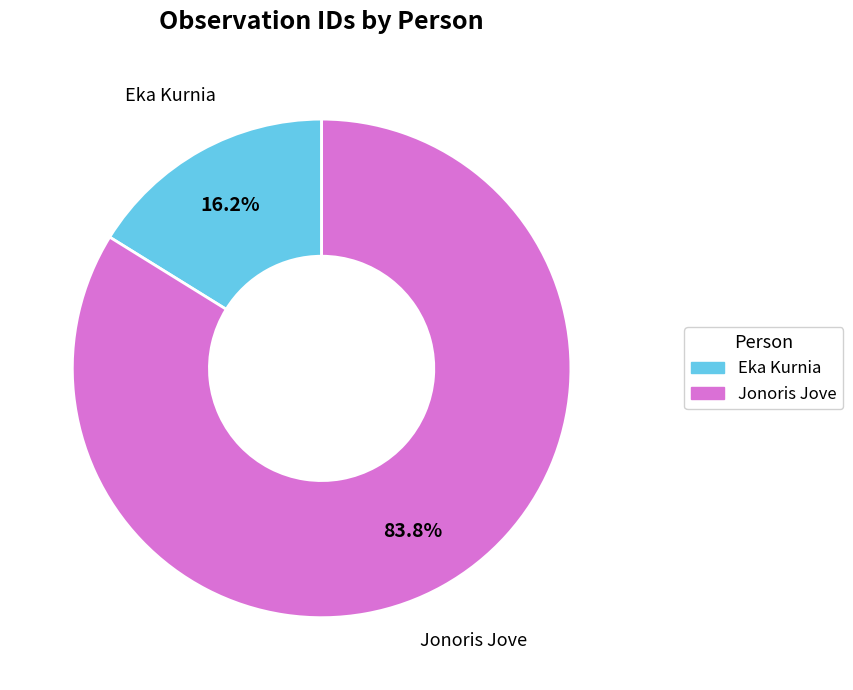

To the nearest percent, what is the difference between the largest and smallest slice percentages?

68%